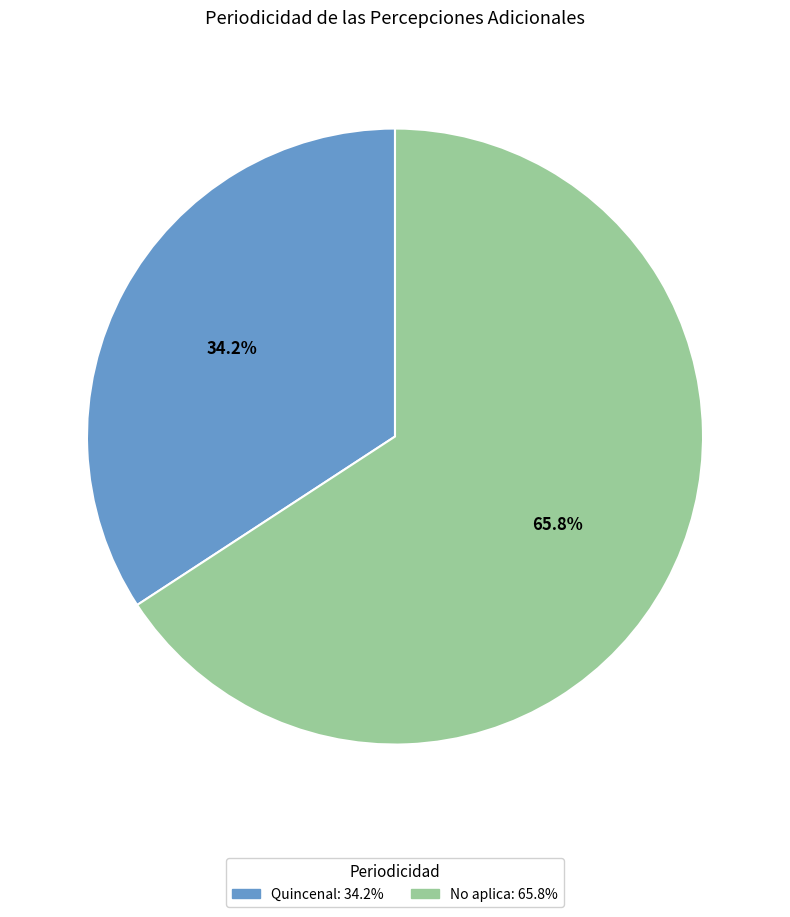

Count the number of slices in the pie.

2